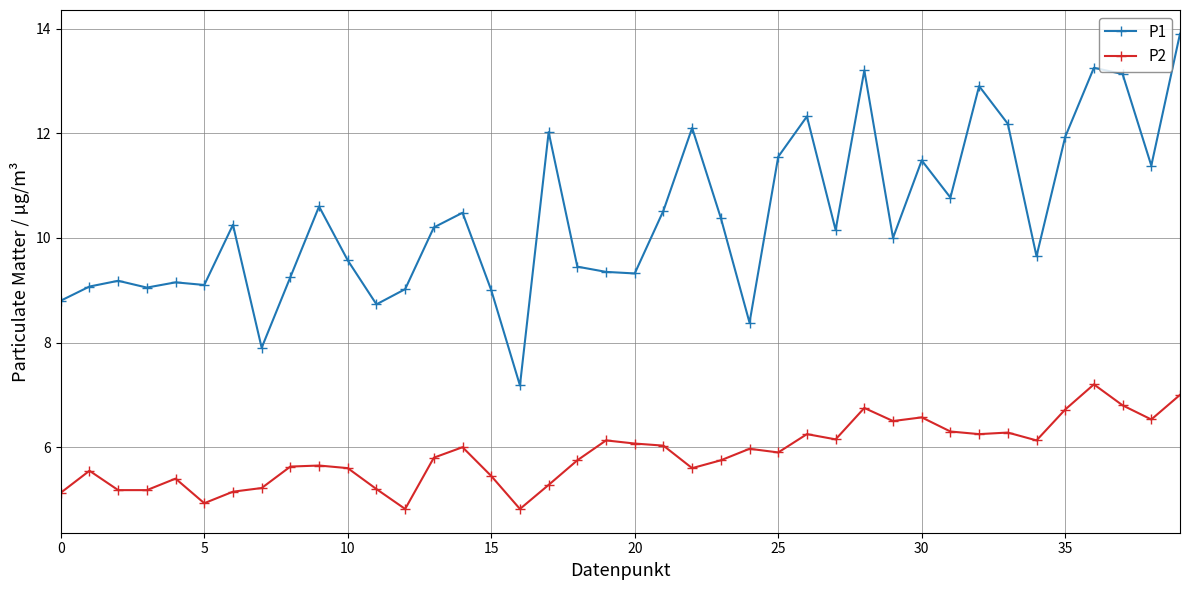

Rank the series by their average value, from highest to lowest.

P1, P2